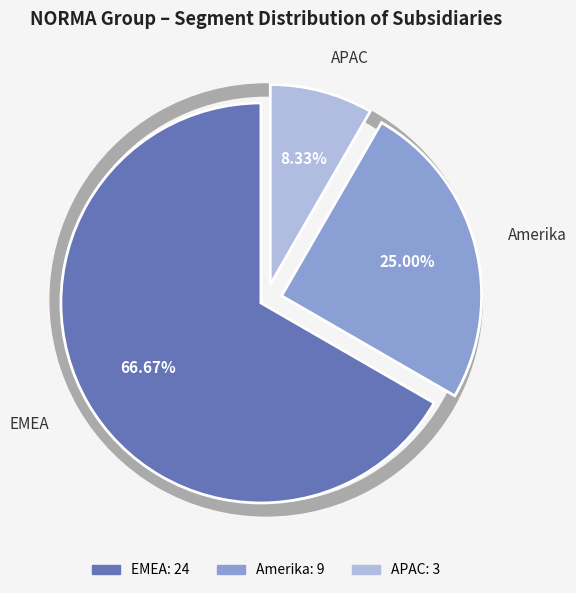

Is it true that Amerika is 31% of the pie?

False